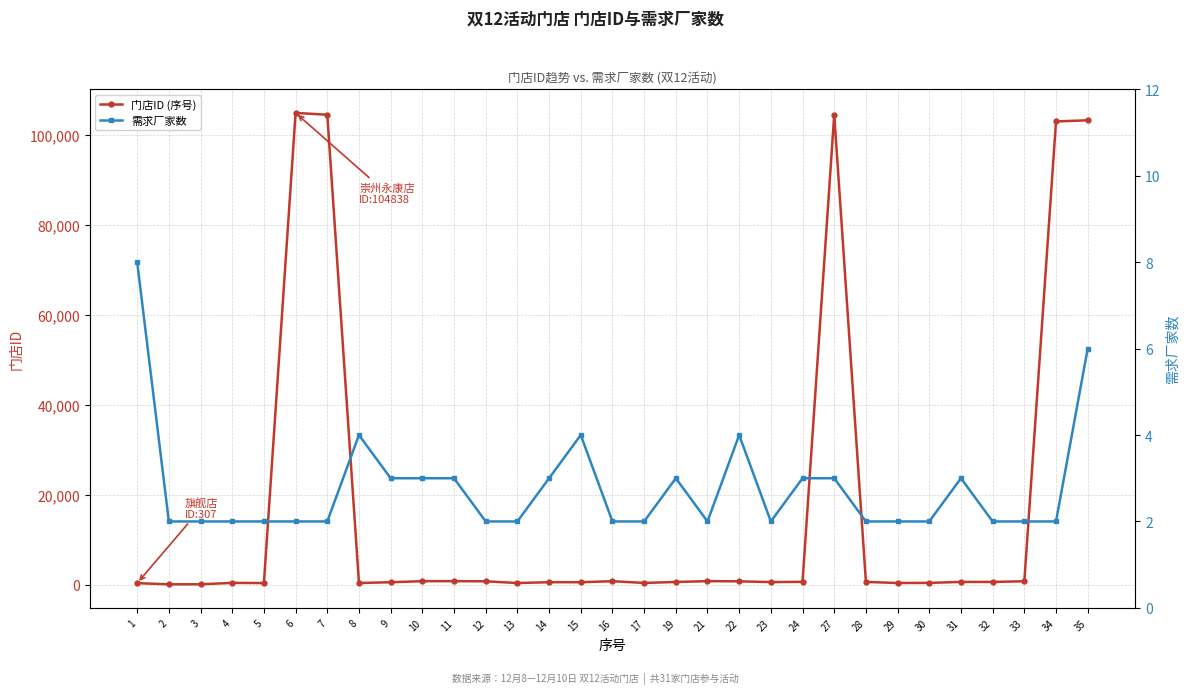

Where is the first local minimum for 门店ID (序号)?

2